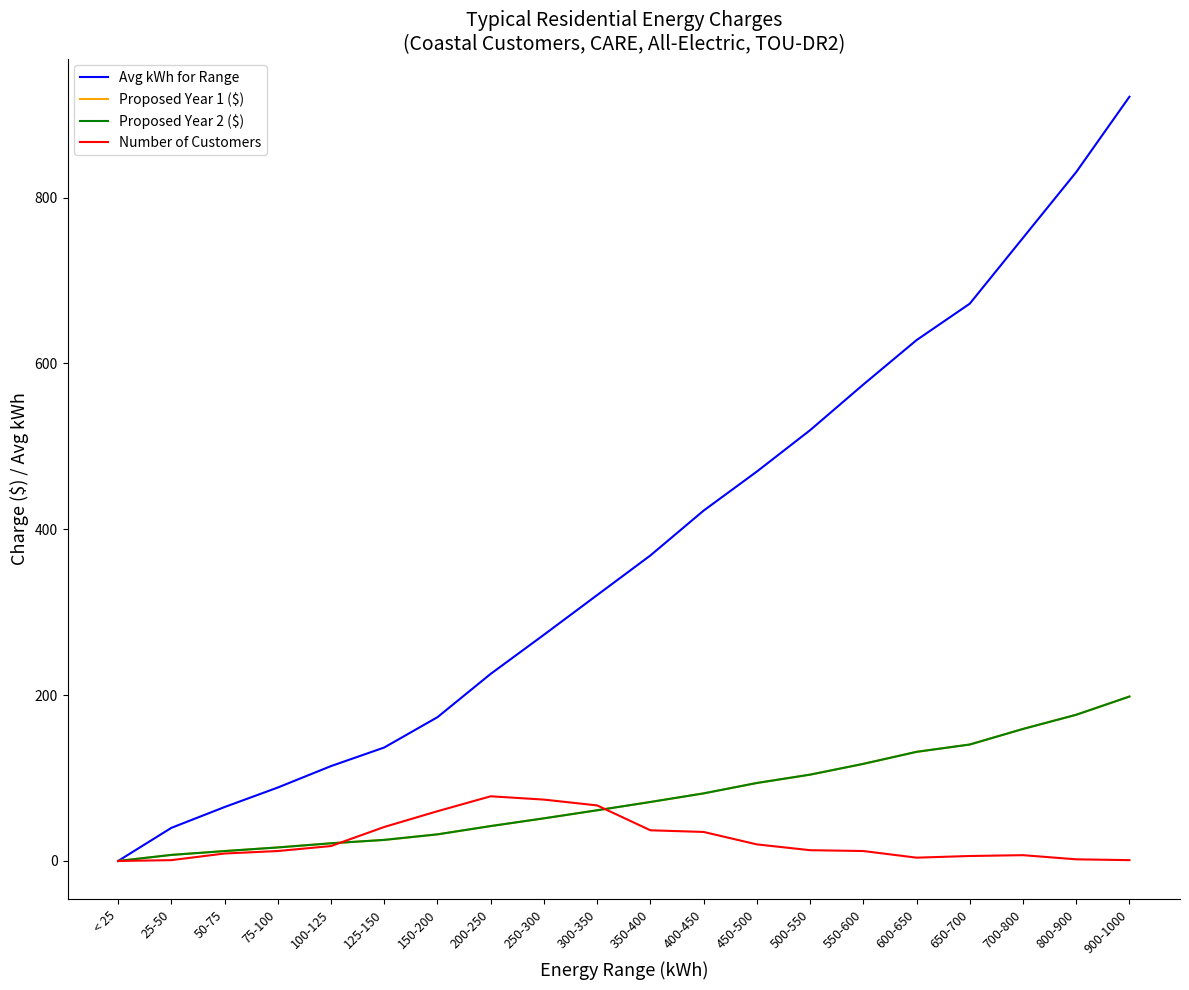

How many lines are shown in the chart?

4